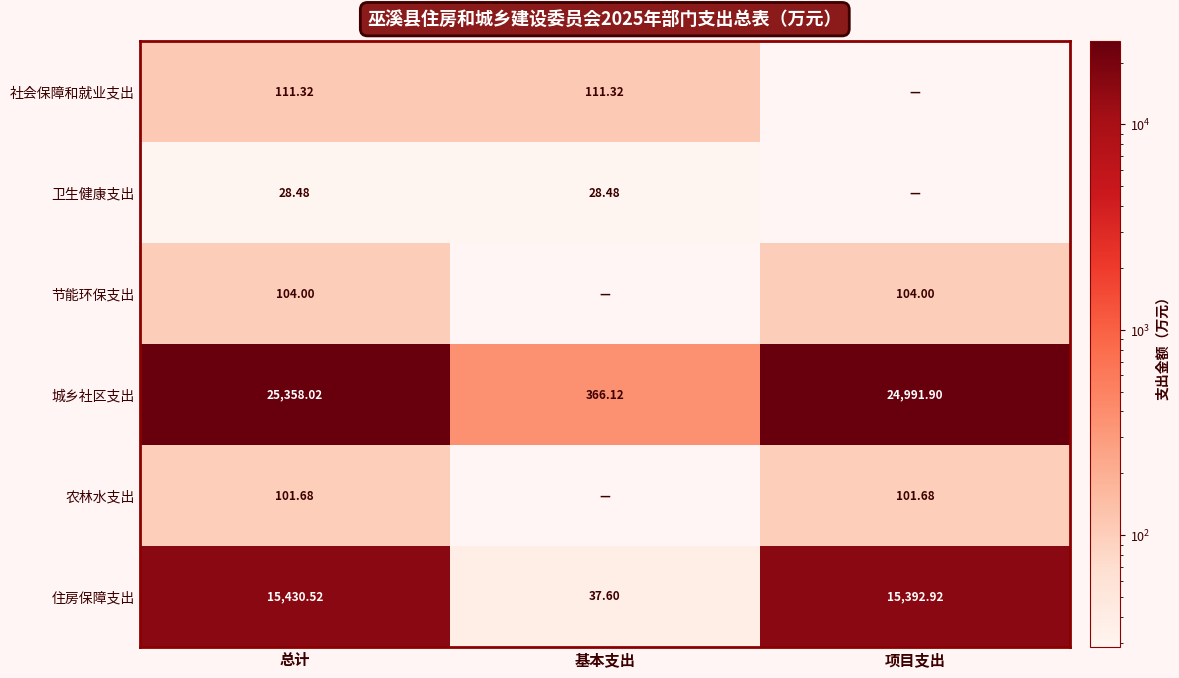

Rank the categories by 住房保障支出 value from lowest to highest.

基本支出, 项目支出, 总计